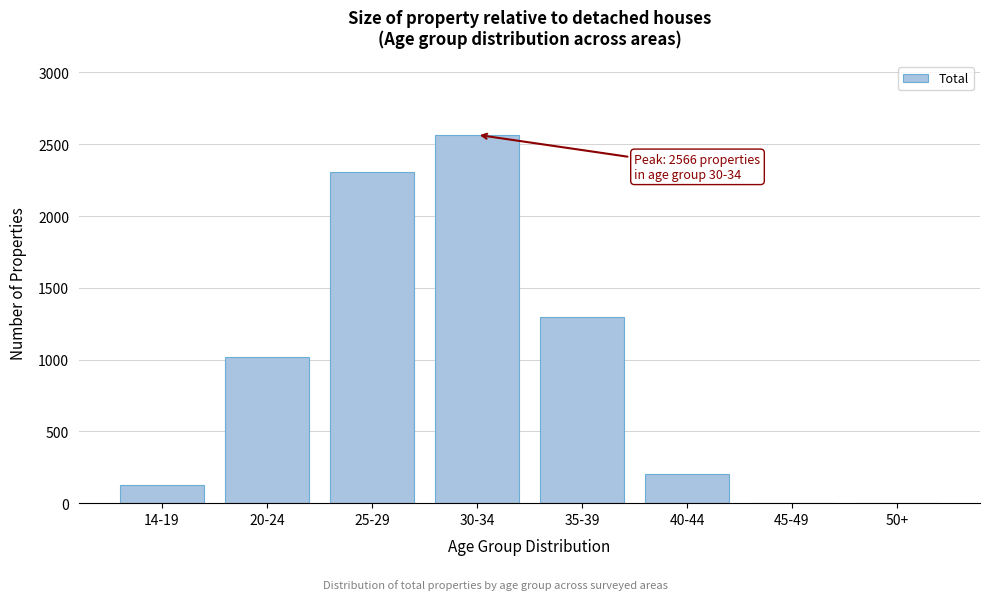

Is it true that the value at 35-39 is 1692?

False